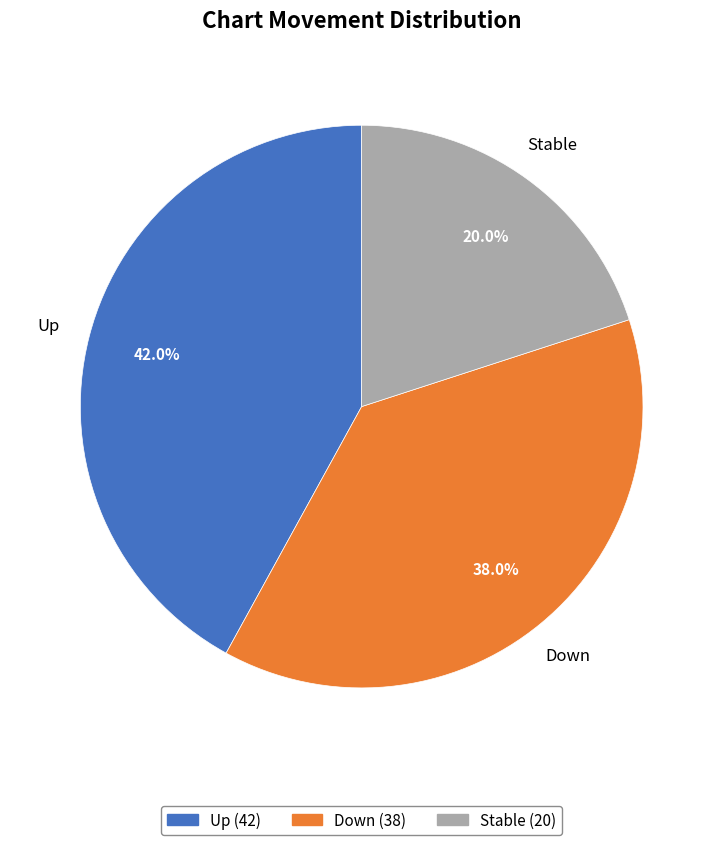

Approximately how many times larger is the value at Up (42) compared to Stable (20)?

2.1